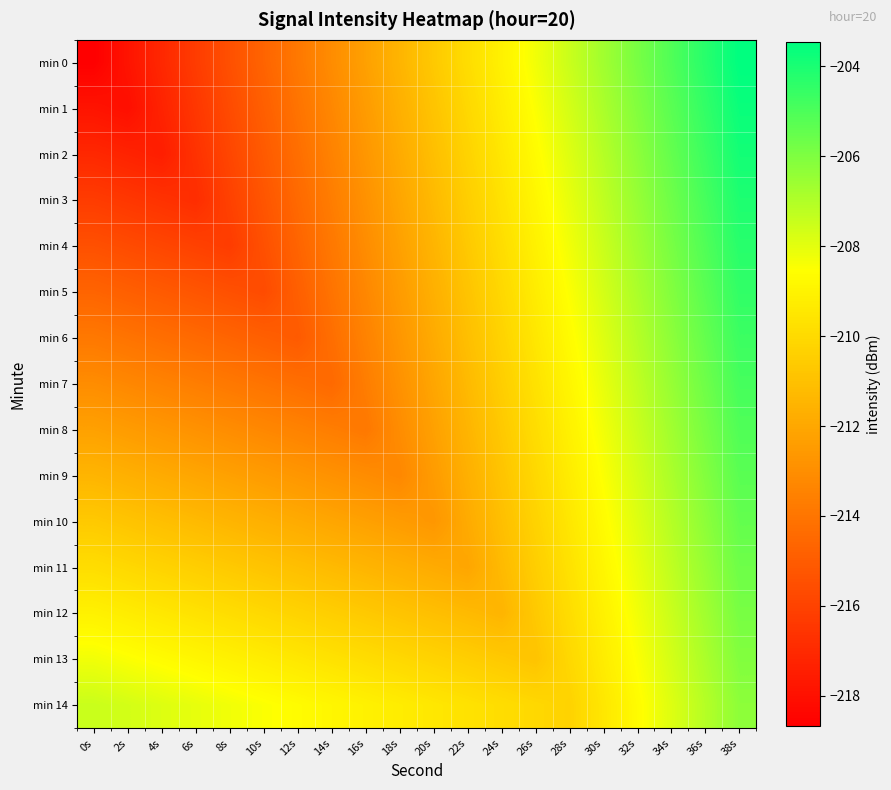

What is the difference between the highest and lowest values at 32s?

2.8